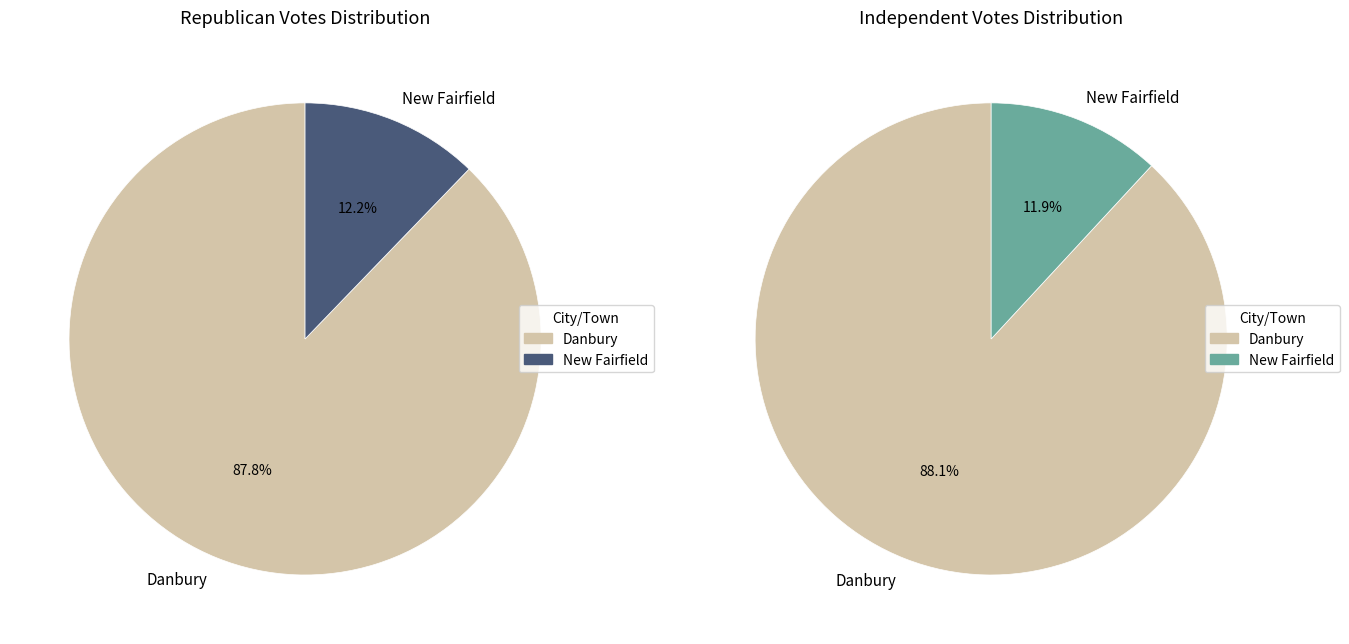

How many slices are in this pie chart?

2